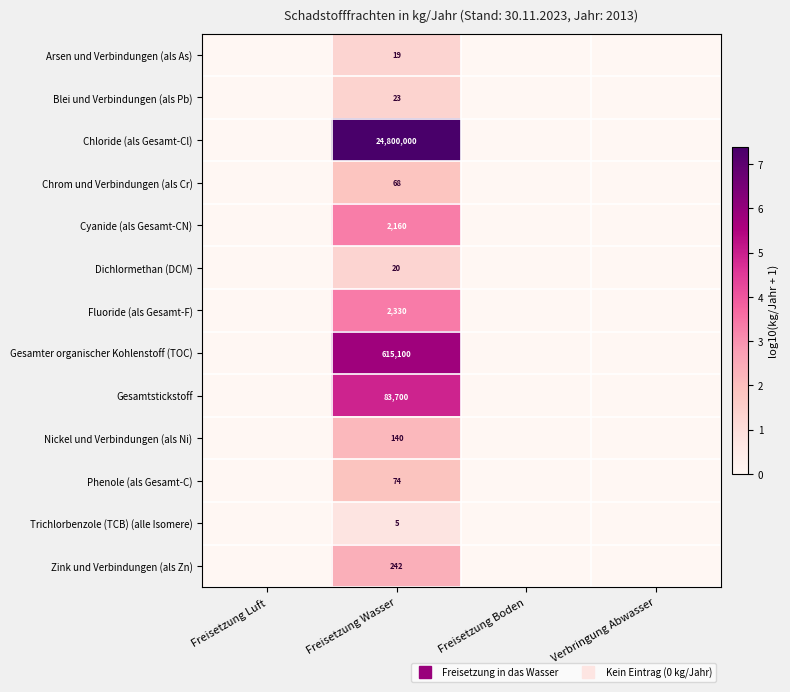

How many data points in Cyanide (als Gesamt-CN) are above 0?

1